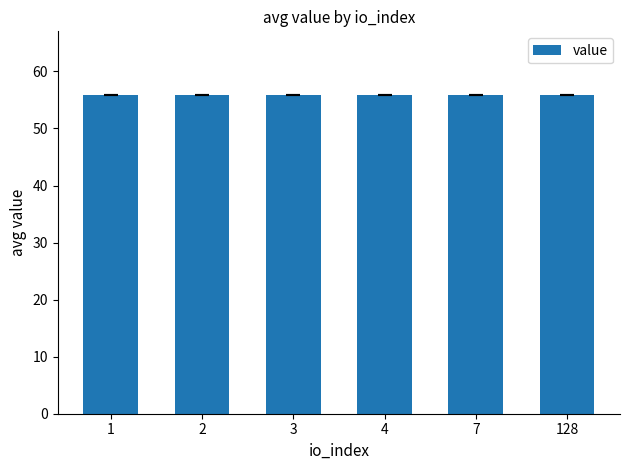

What is the average value?

55.8